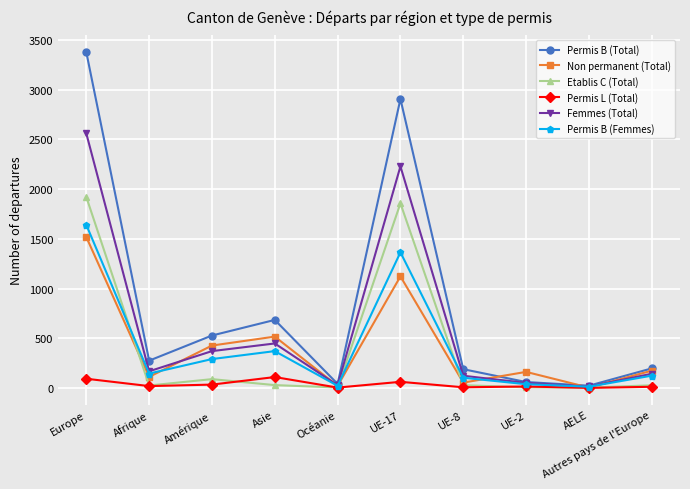

What is the value of the Femmes (Total) point at the 1st from the left?

2560